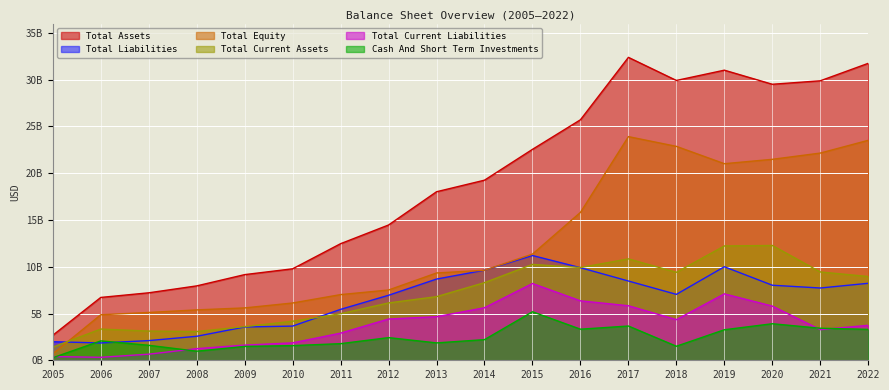

What is the difference between the second highest and minimum values in the Total Equity series?

22830805952